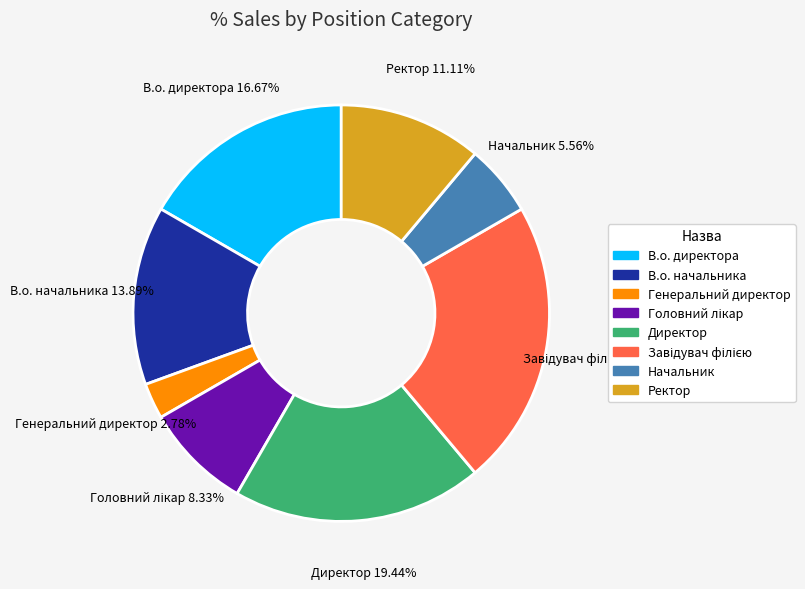

The В.о. начальника slice represents 1% of the pie. True or false?

False